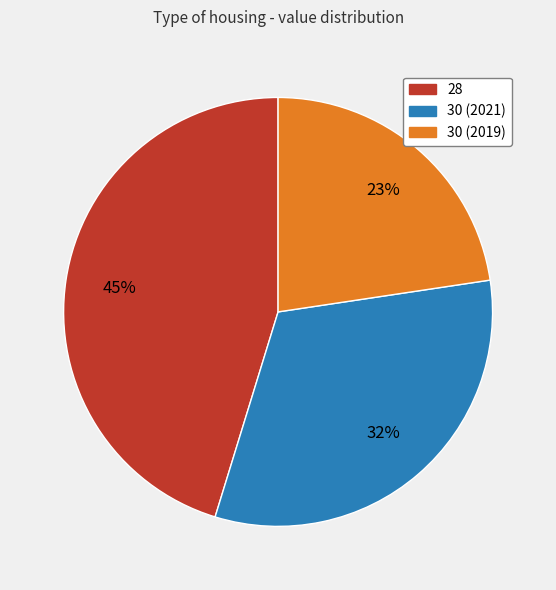

Which has a higher value, 30 (2019) or 30 (2021)?

30 (2021)